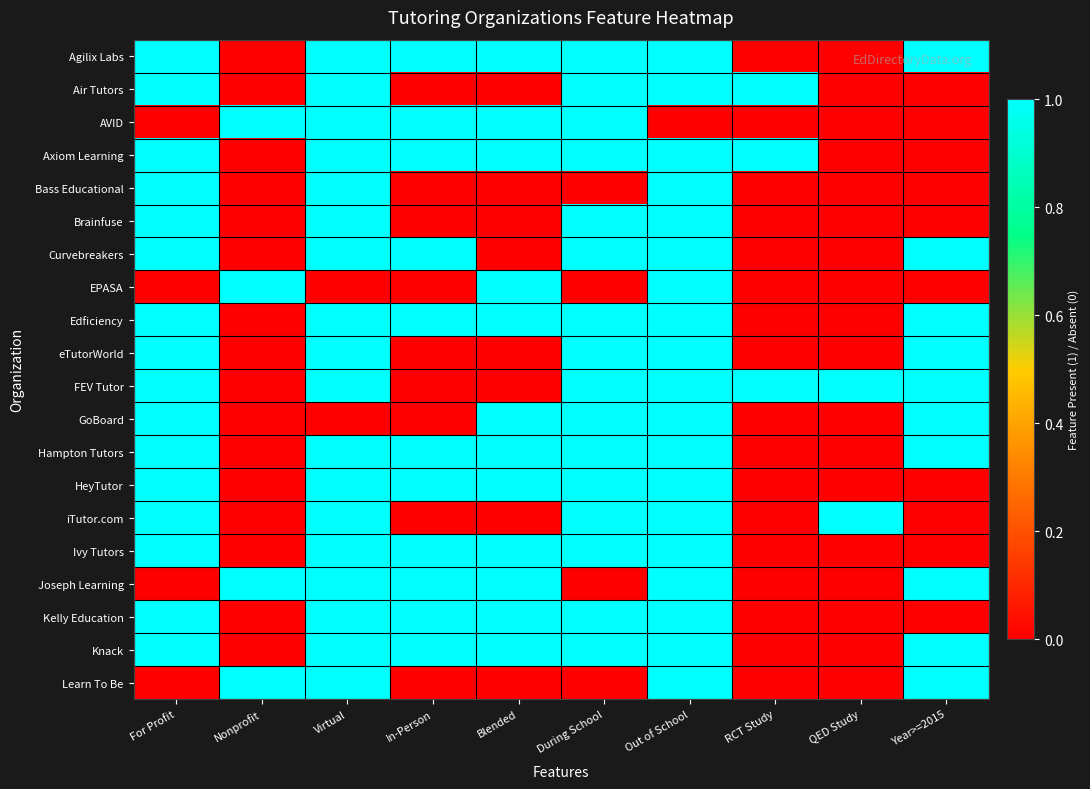

Between For Profit and During School, which is larger?

For Profit